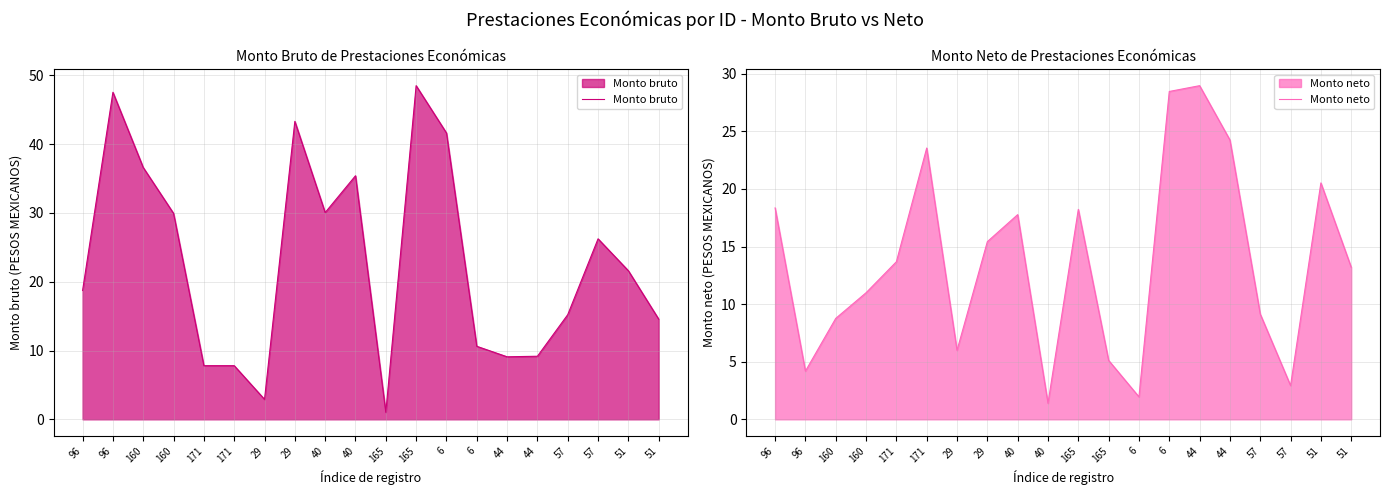

How many lines are shown in the chart?

2